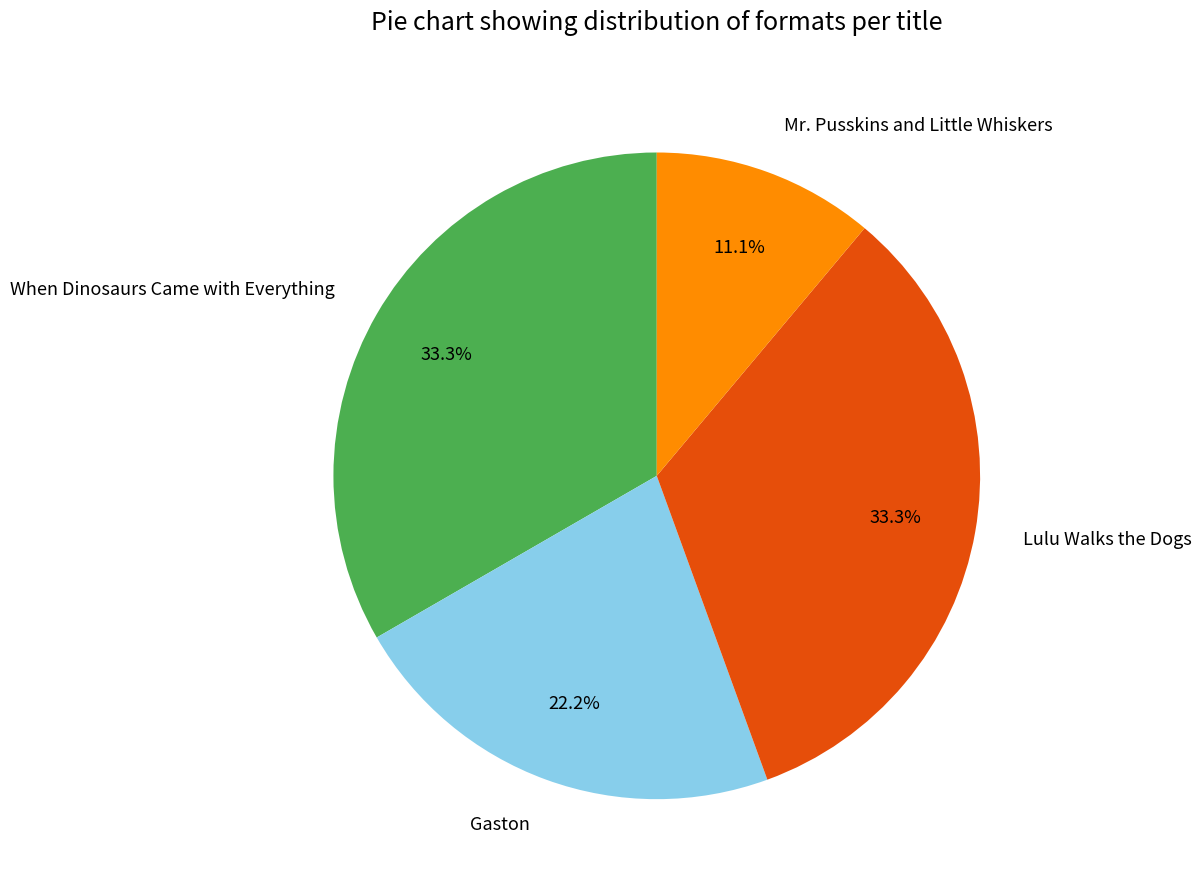

Count the number of slices in the pie.

4